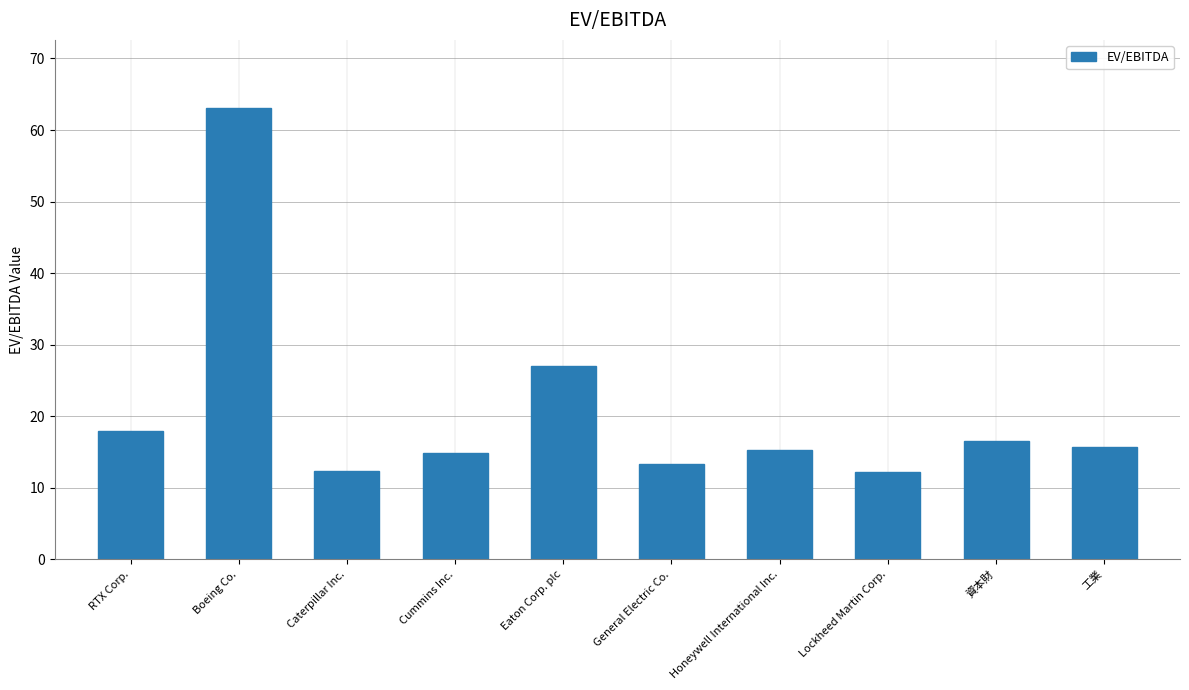

What is the smallest value displayed?

12.2